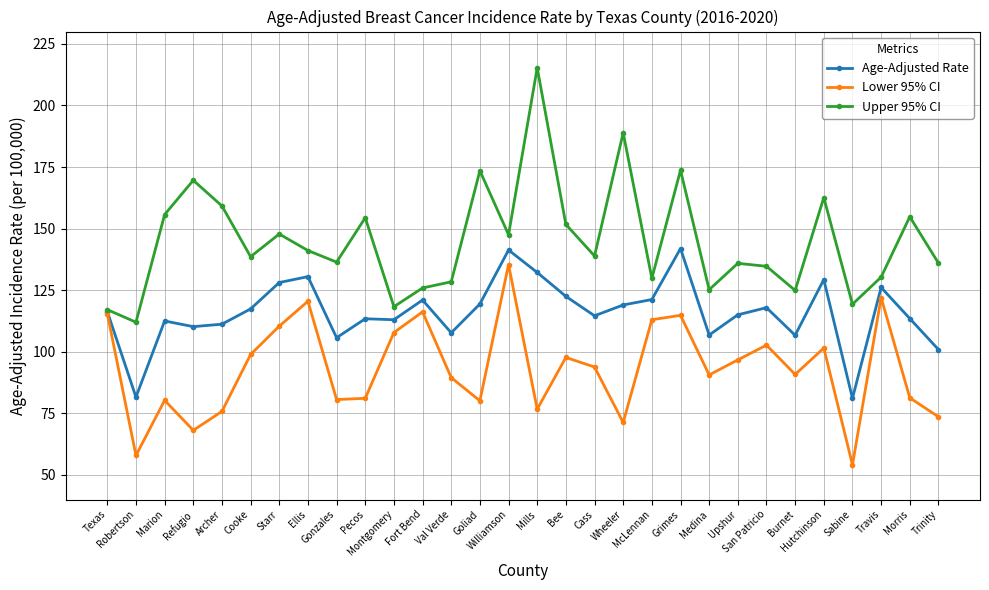

Which category has the highest value in the Lower 95% CI series?

Williamson